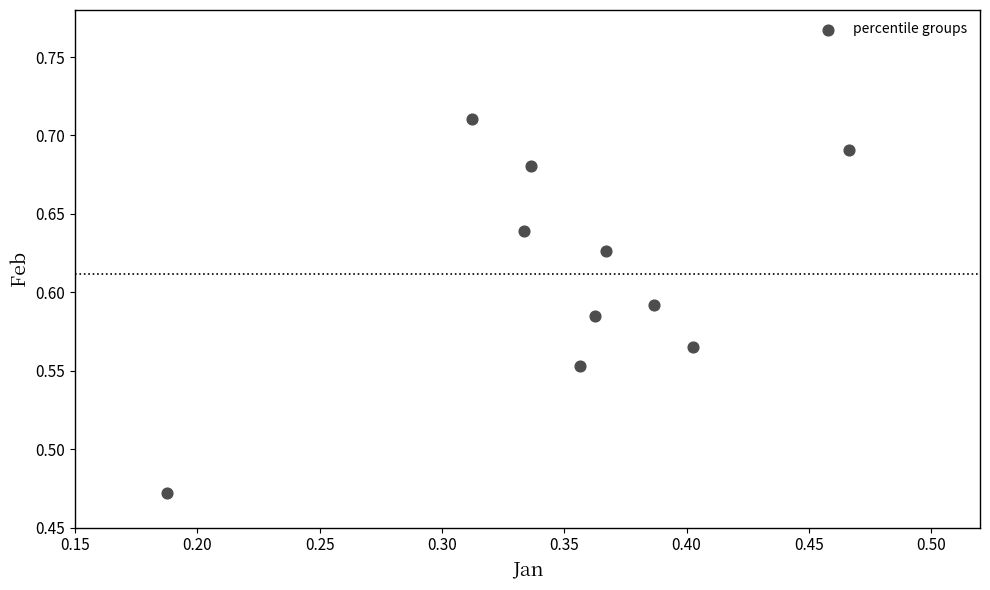

What is the range of X values (max minus min)?

0.3